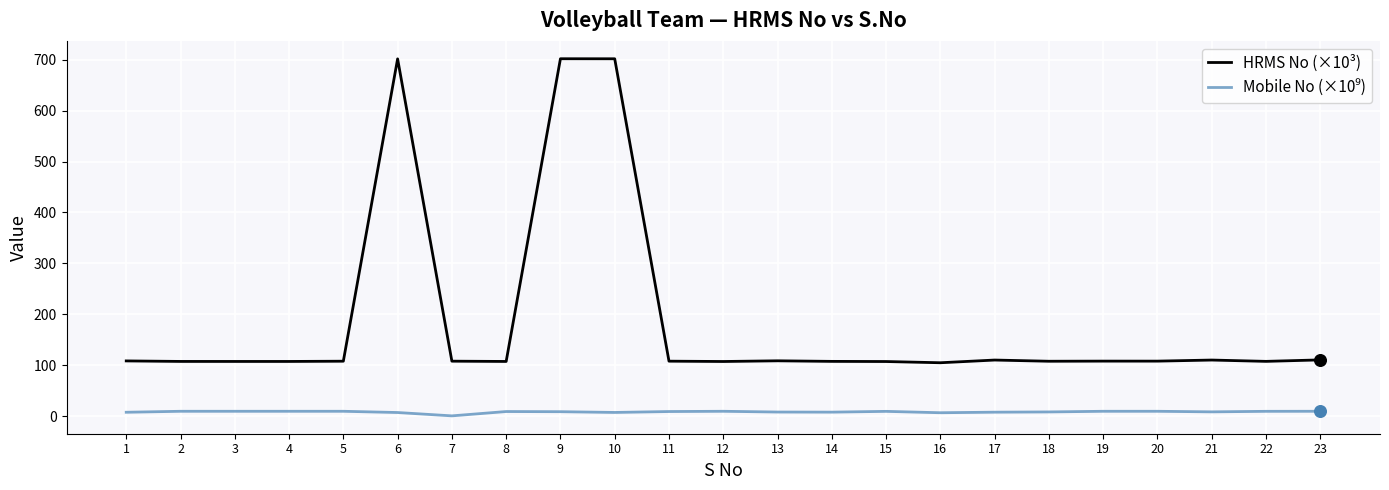

Which series has the largest total across all categories?

HRMS No (×10³)